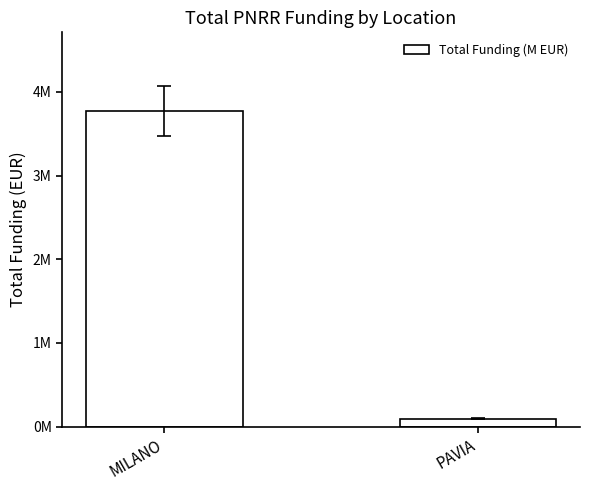

What is the change in value from MILANO to PAVIA?

-3673063